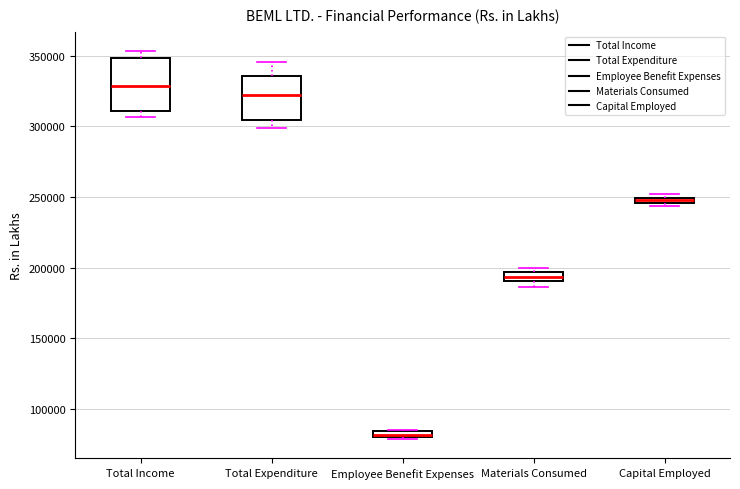

Where does the lower whisker of the box for Total Expenditure end on the y-axis? The values are not printed on the chart, so give them approximately, as read against the axis.

300000